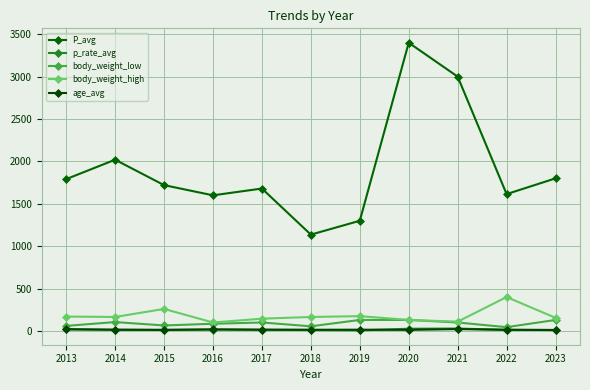

What is the difference between the second highest and second lowest values in the age_avg series?

8.1